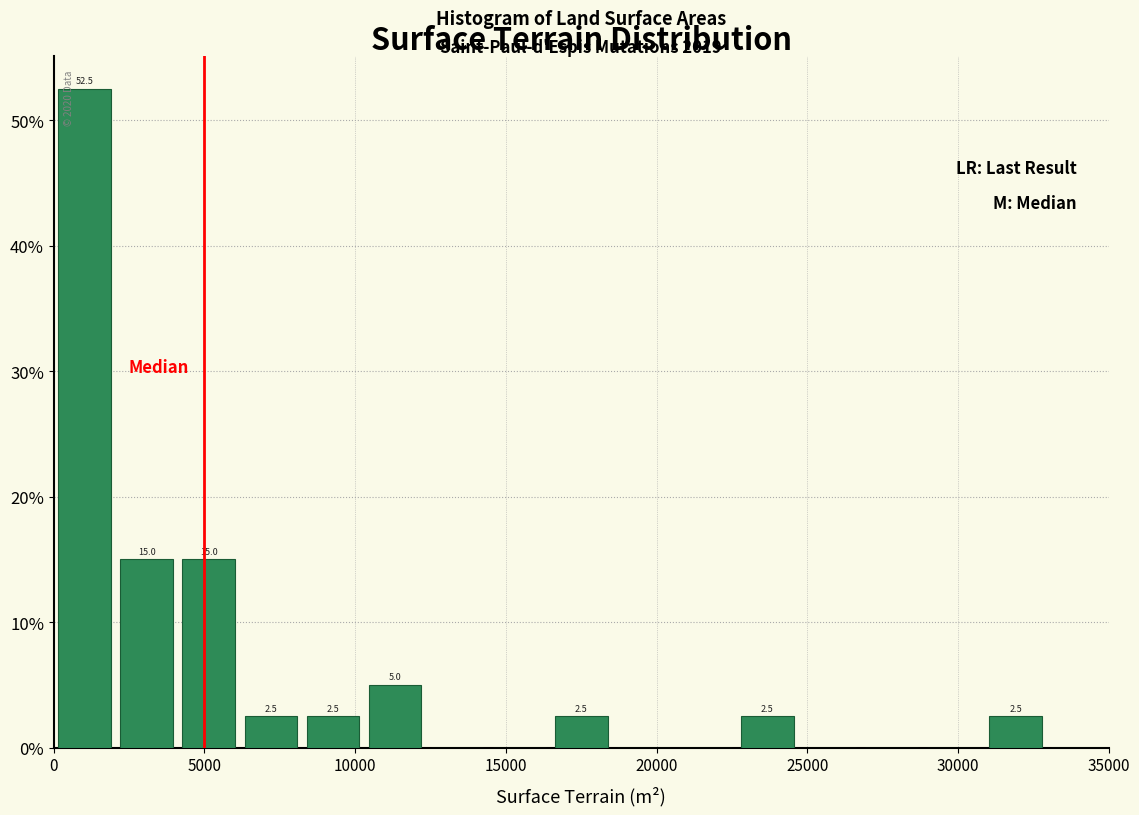

Over which range of the x-axis is the bar tallest?

0 to 2000